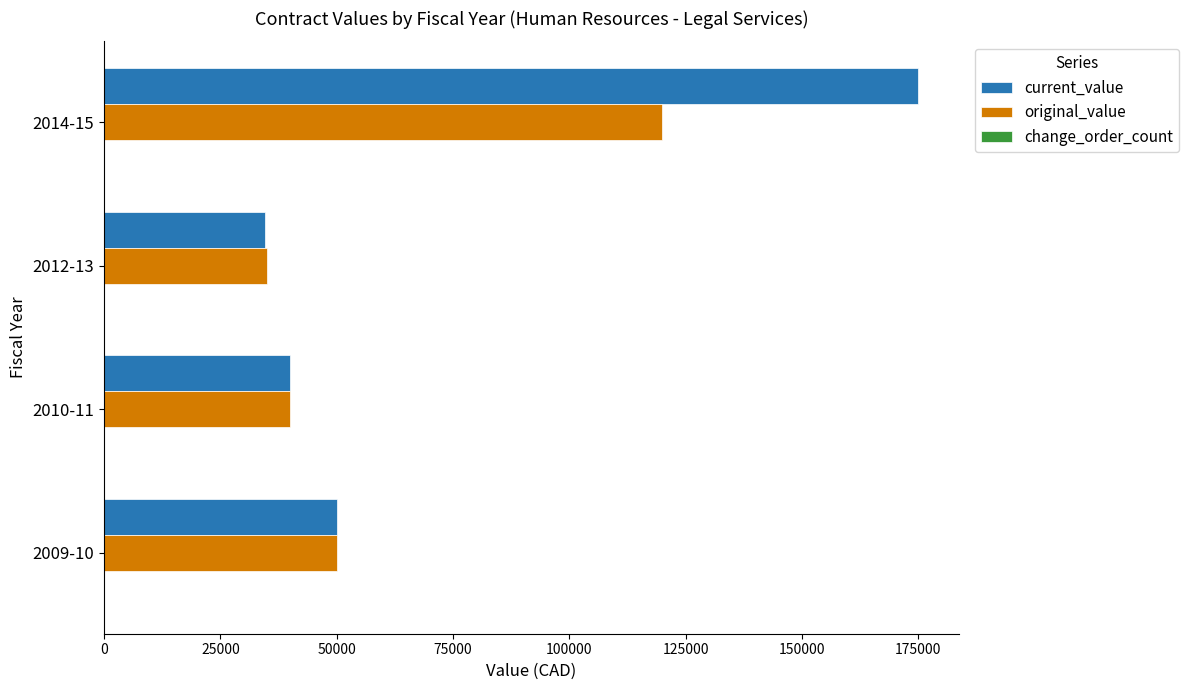

At which category is the sum across all series the highest?

2014-15